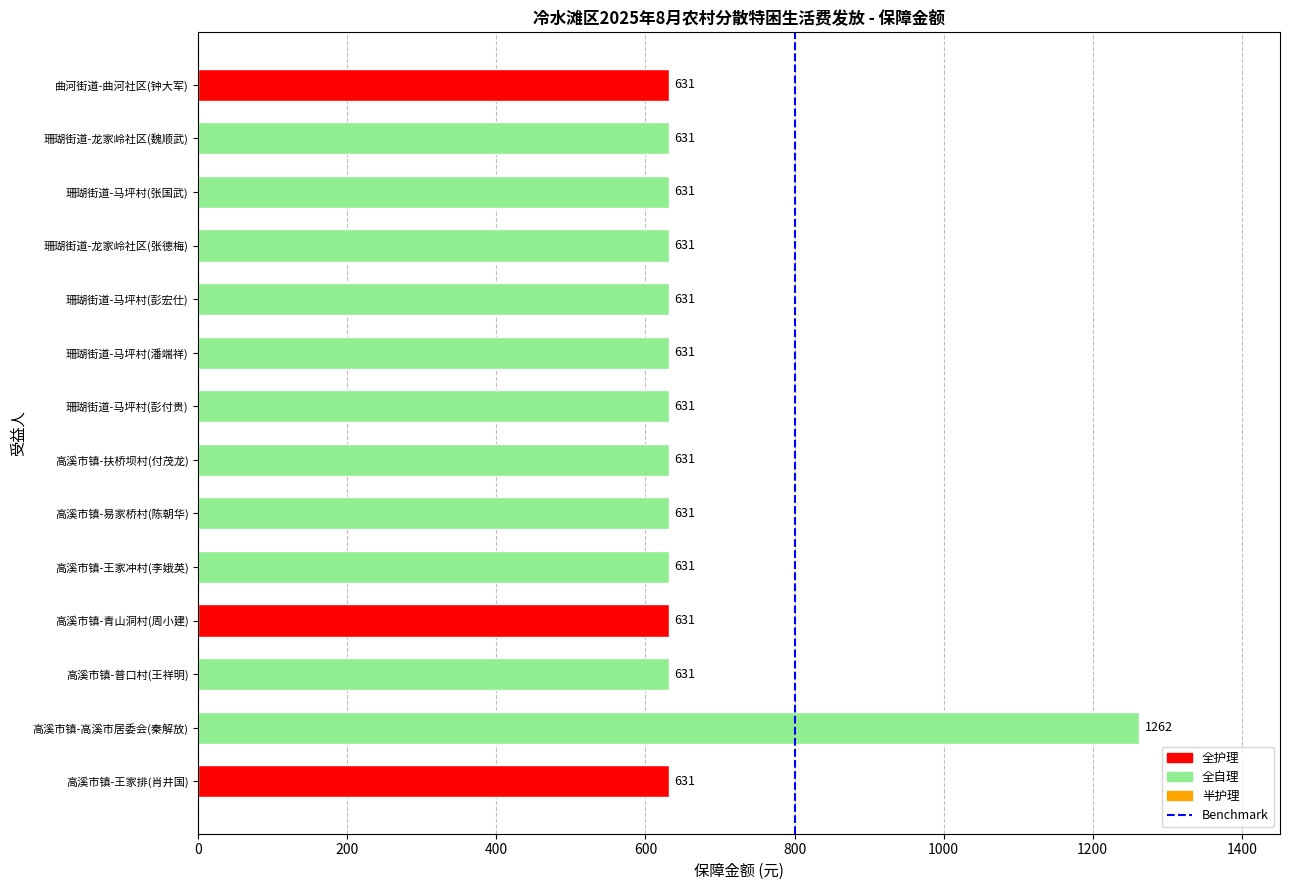

True or false: the data shows 631 at 高溪市镇-王家排(肖井国).

True